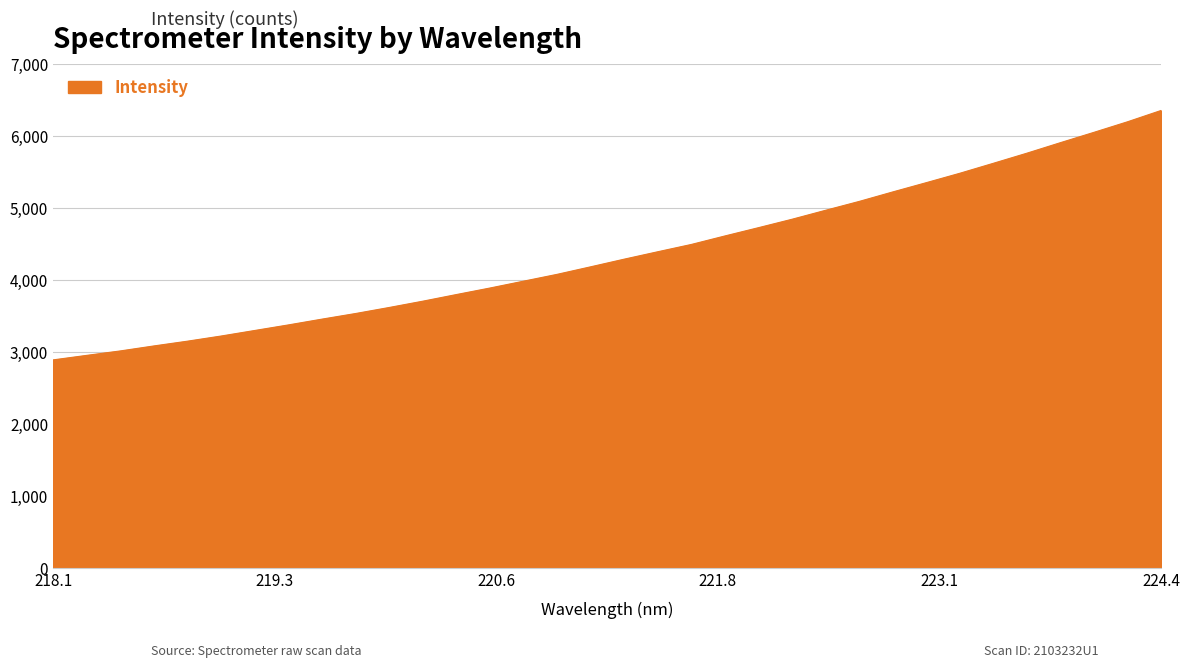

Count the number of categories in the chart.

34